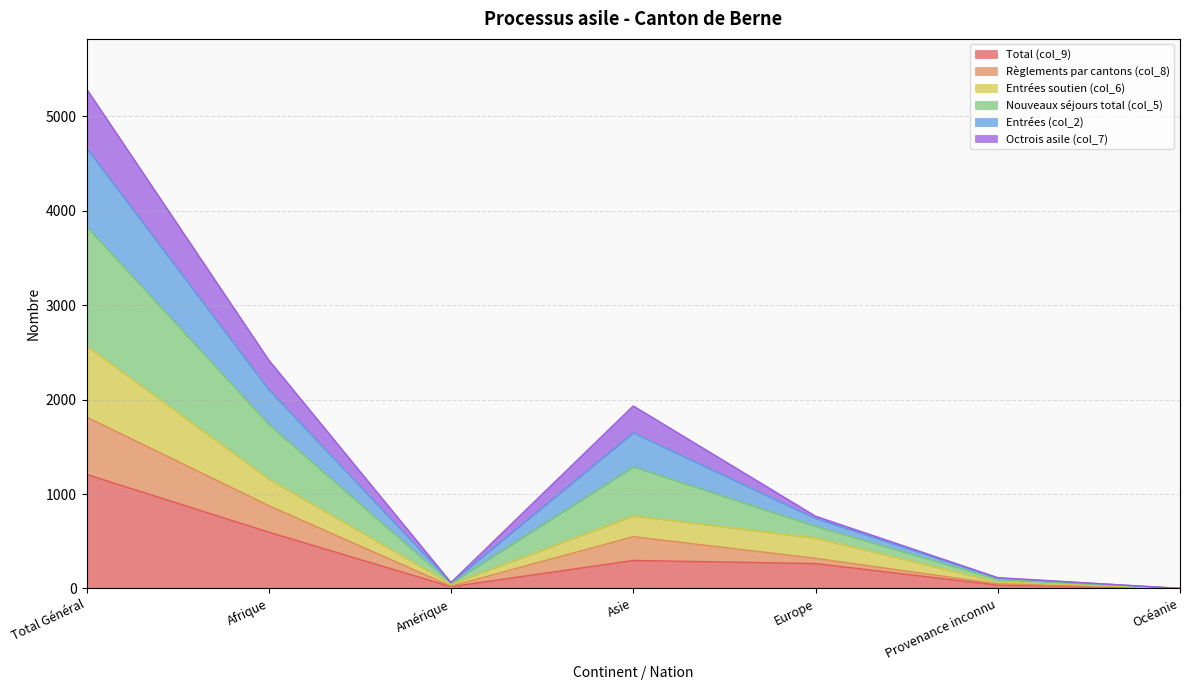

Where is the first local maximum for Règlements par cantons (col_8)?

Asie